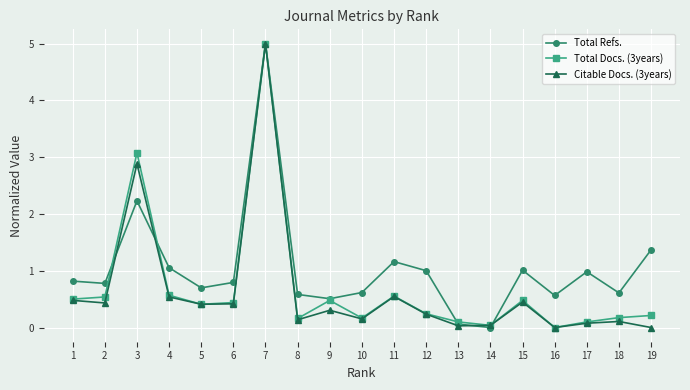

What is the maximum value shown in the chart?

5.0